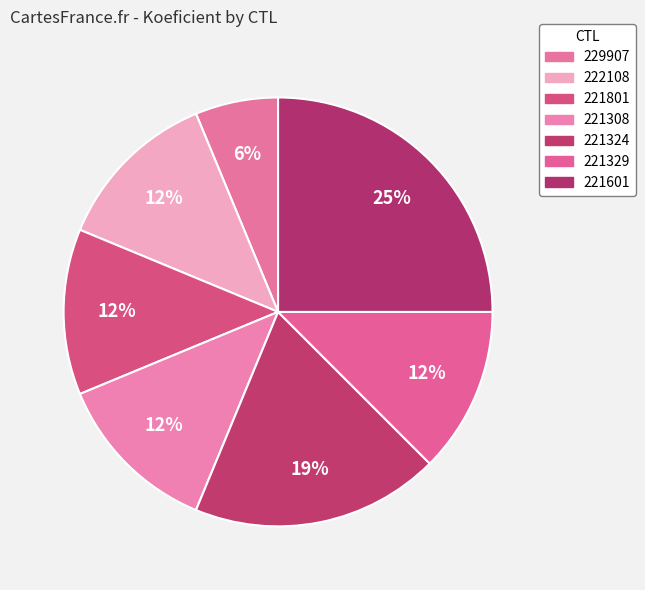

Count the number of slices in the pie.

7